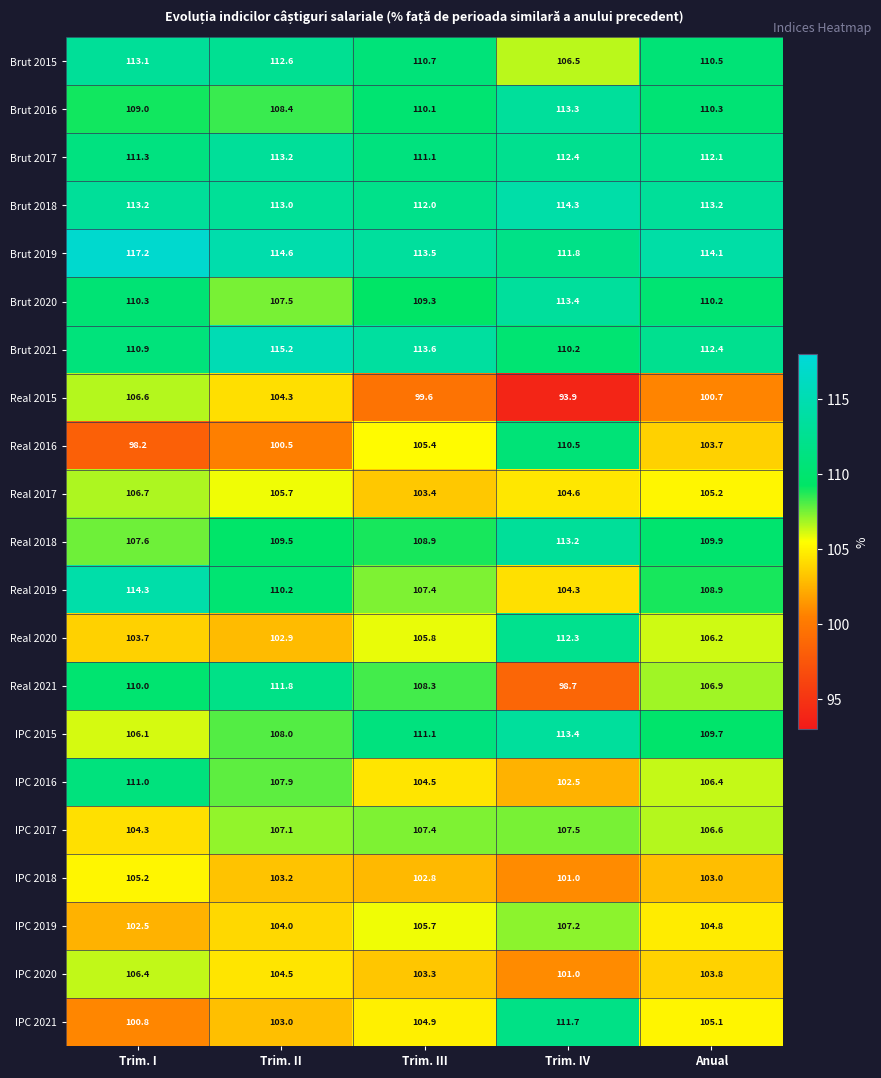

Which label corresponds to the smallest value in the chart?

Trim. IV